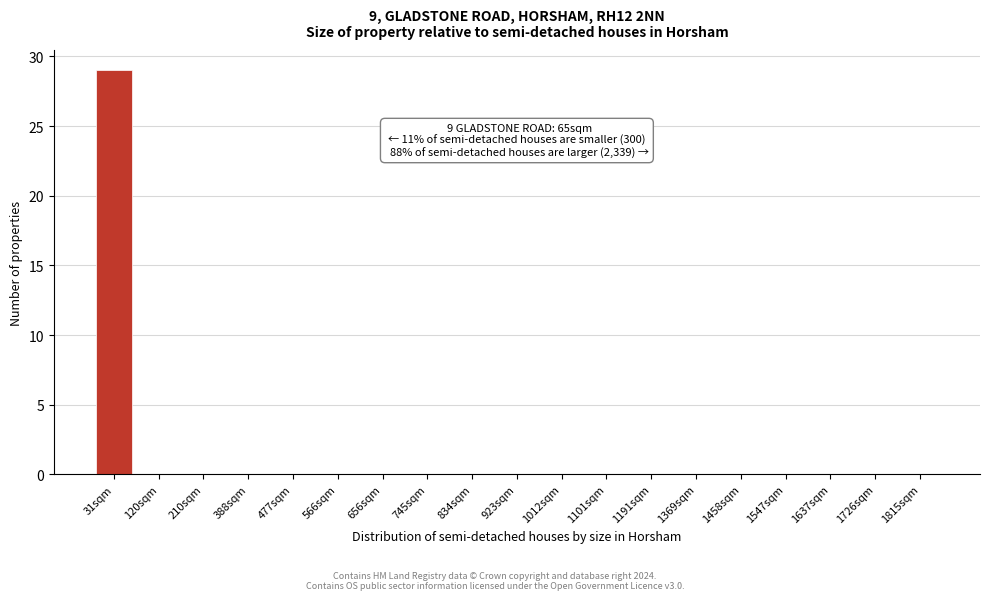

Reading right to left, list all the values displayed in this chart.

1815sqm=0	1726sqm=0	1637sqm=0	1547sqm=0	1458sqm=0	1369sqm=0	1191sqm=0	1101sqm=0	1012sqm=0	923sqm=0	834sqm=0	745sqm=0	656sqm=0	566sqm=0	477sqm=0	388sqm=0	210sqm=0	120sqm=0	31sqm=29